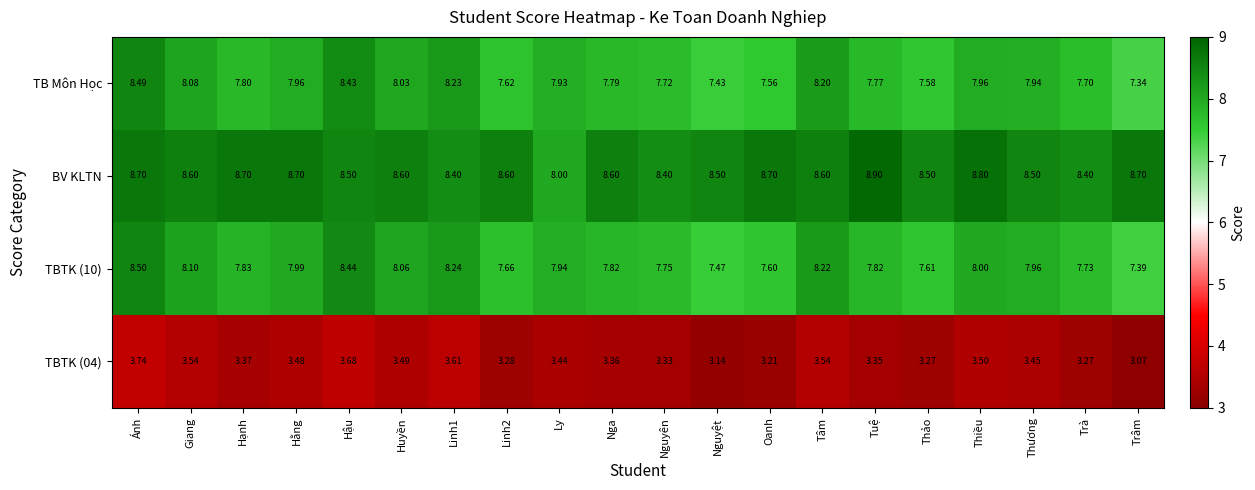

List the series in order of their peak value, highest first.

BV KLTN, TBTK (10), TB Môn Học, TBTK (04)